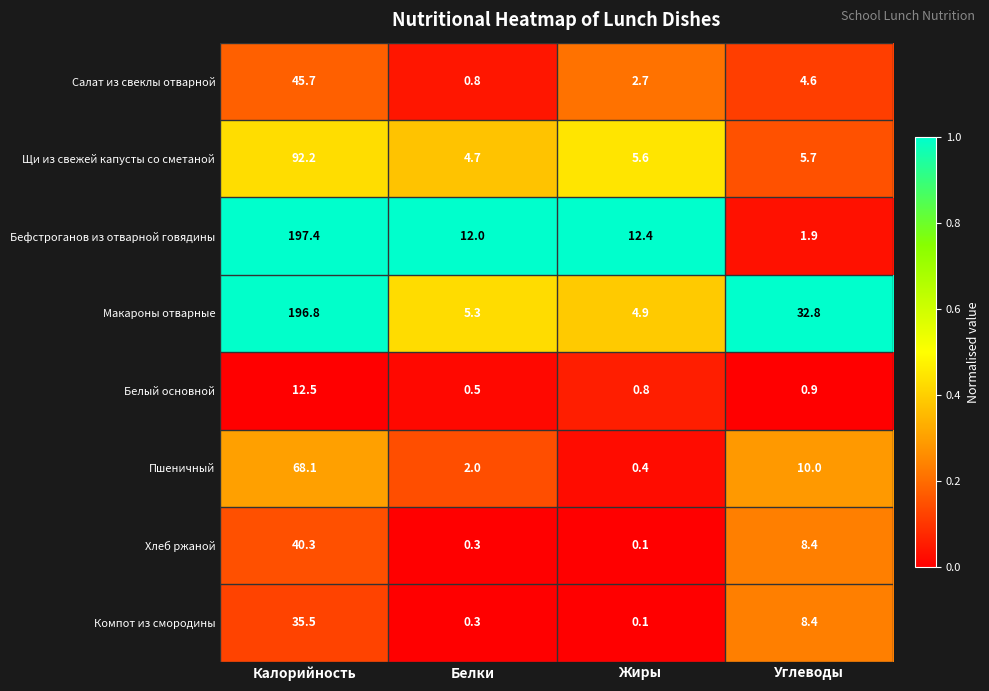

Which label corresponds to the largest value in the chart?

Калорийность